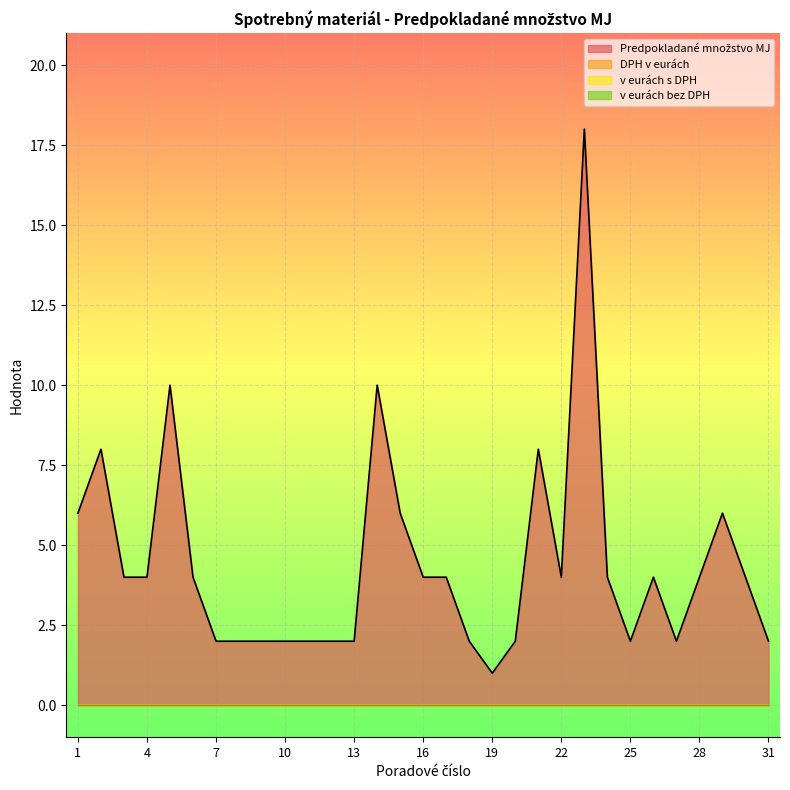

How many data points does each series have?

31